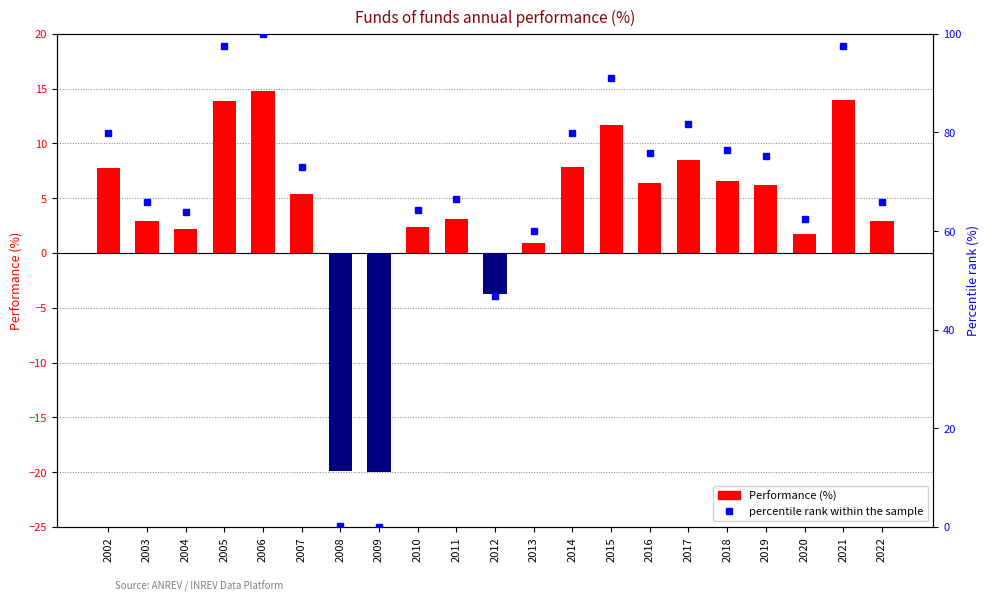

List the labels in order of Performance (%) value, smallest first.

2009, 2008, 2012, 2013, 2020, 2004, 2010, 2022, 2003, 2011, 2007, 2019, 2016, 2018, 2002, 2014, 2017, 2015, 2005, 2021, 2006